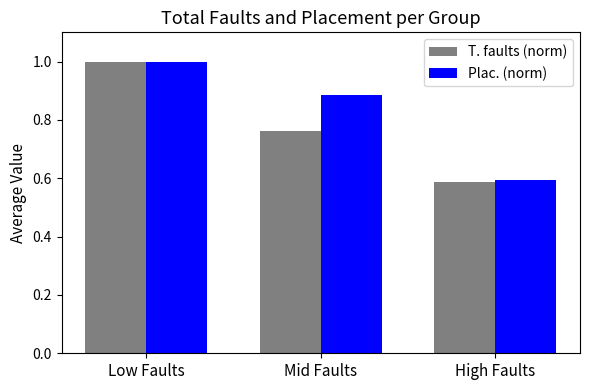

What are all the series names shown in the legend?

T. faults (norm), Plac. (norm)